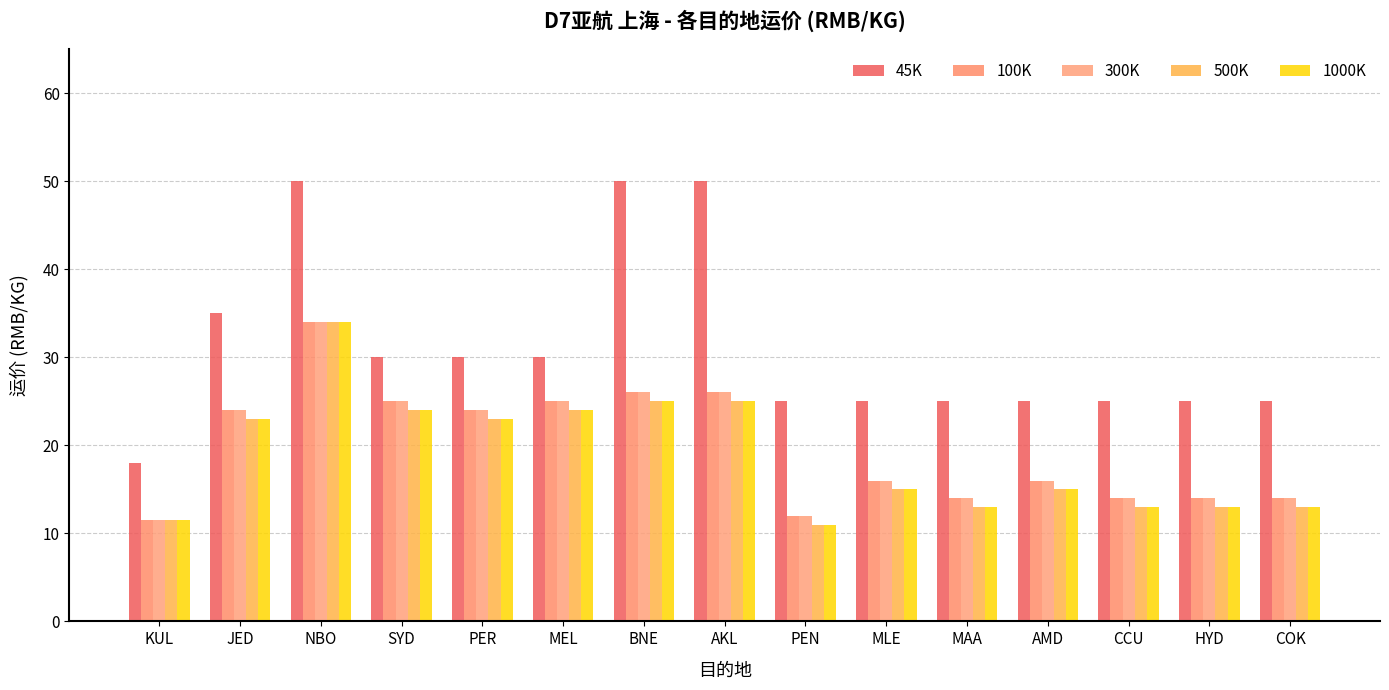

What is the sum of the 300K values at AMD and PER?

40.0